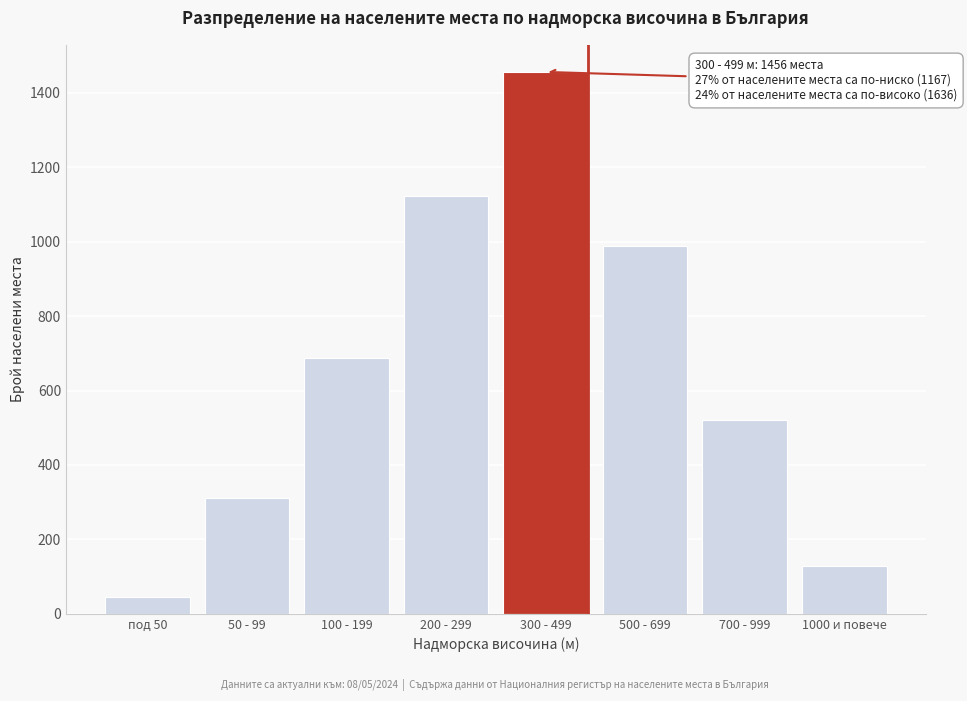

Reading right to left, what are all the values shown in this chart?

128	521	987	1456	1123	687	312	45